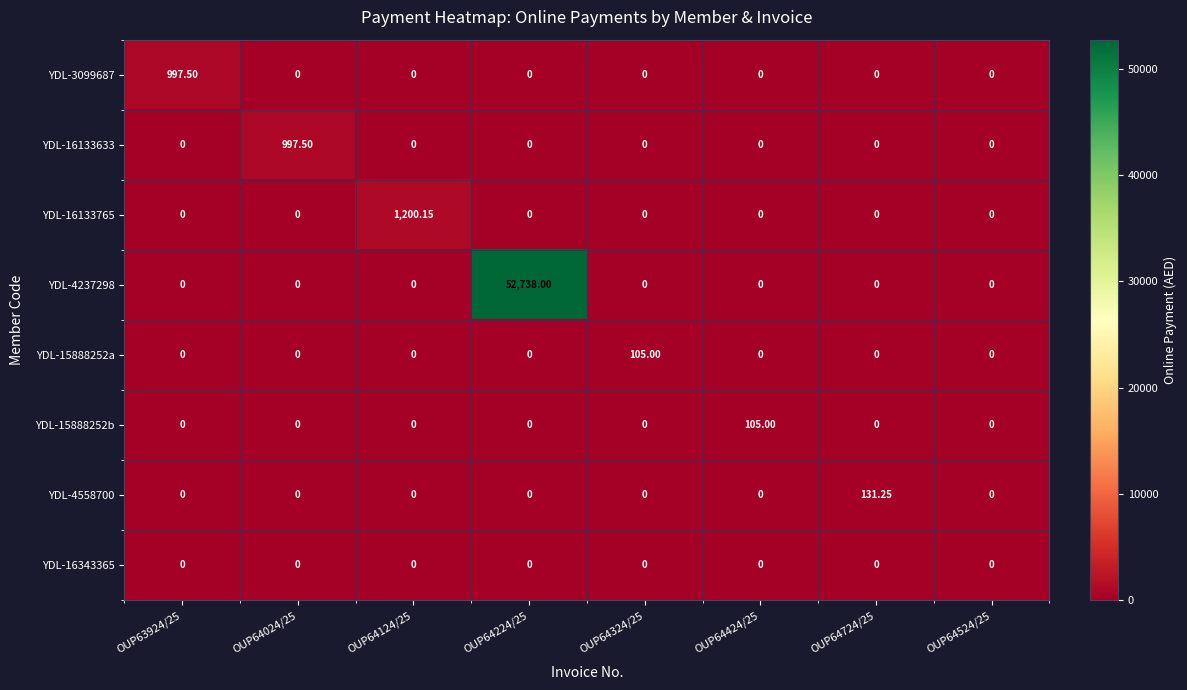

Count the number of categories in the chart.

8